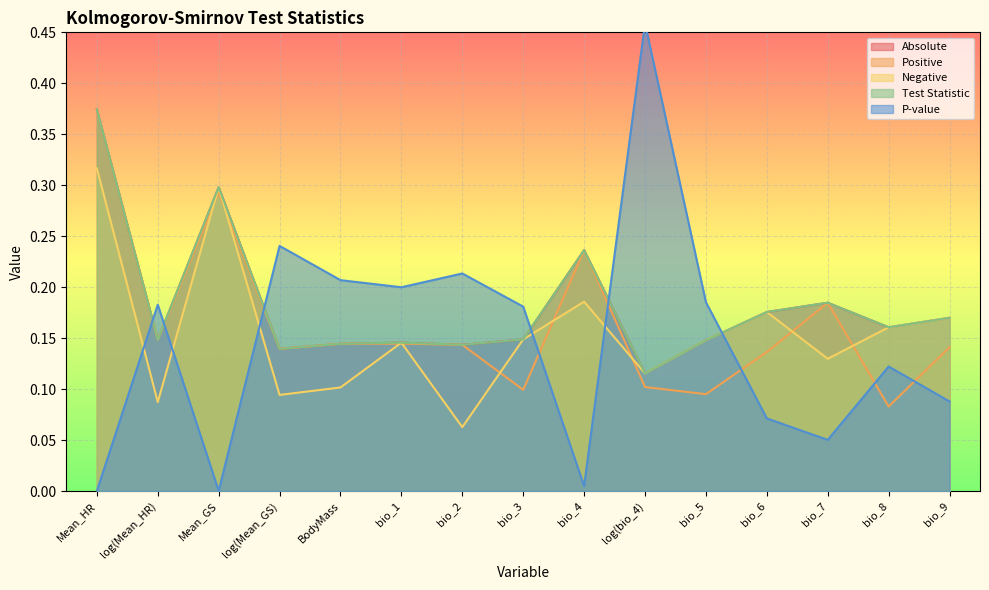

Reading left to right, extract all data points from this chart.

Absolute: 0.4	0.1	0.3	0.1	0.1	0.1	0.1	0.1	0.2	0.1	0.1	0.2	0.2	0.2	0.2
Positive: 0.4	0.1	0.3	0.1	0.1	0.1	0.1	0.1	0.2	0.1	0.1	0.1	0.2	0.1	0.1
Negative: 0.3	0.1	0.3	0.1	0.1	0.1	0.1	0.1	0.2	0.1	0.1	0.2	0.1	0.2	0.2
Test Statistic: 0.4	0.1	0.3	0.1	0.1	0.1	0.1	0.1	0.2	0.1	0.1	0.2	0.2	0.2	0.2
P-value: 0.0	0.2	0.0	0.2	0.2	0.2	0.2	0.2	0.0	0.5	0.2	0.1	0.1	0.1	0.1